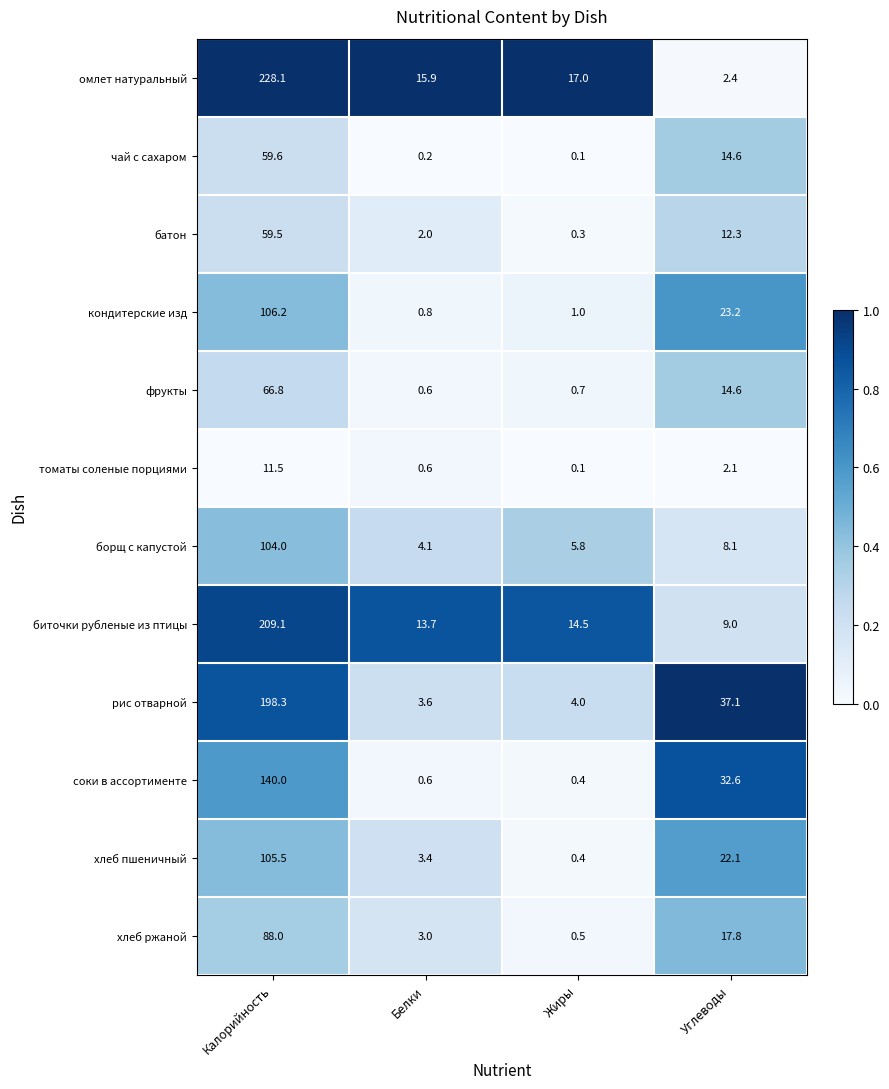

Rank the series at Калорийность from highest to lowest value.

омлет натуральный, биточки рубленые из птицы, рис отварной, соки в ассортименте, кондитерские изд, хлеб пшеничный, борщ с капустой, хлеб ржаной, фрукты, чай с сахаром, батон, томаты соленые порциями